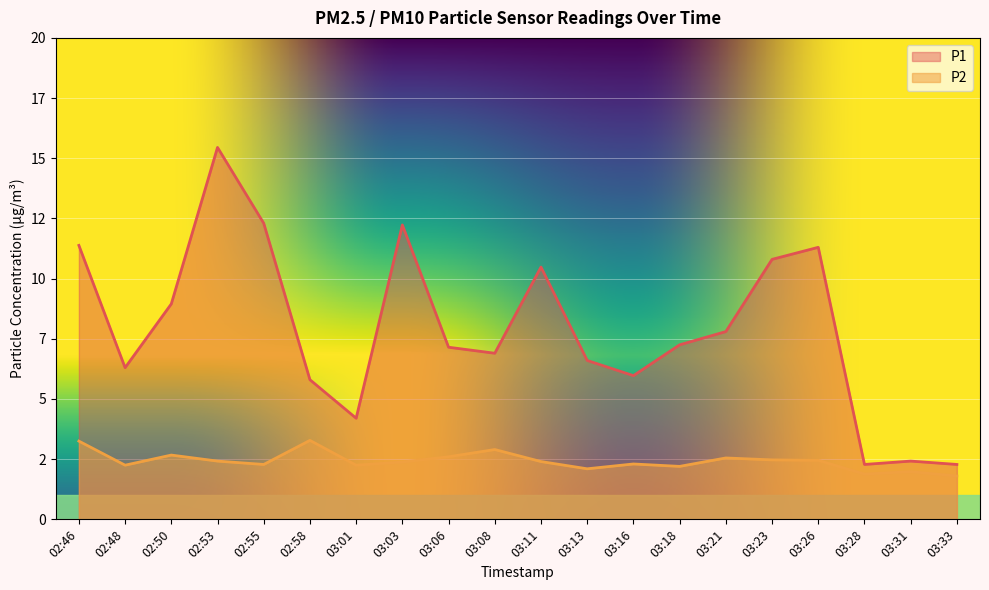

Reading left to right, what are all the values shown in this chart?

P1: 11.4	6.3	8.9	15.4	12.3	5.8	4.2	12.2	7.2	6.9	10.5	6.6	6.0	7.2	7.8	10.8	11.3	2.3	2.4	2.3
P2: 3.2	2.2	2.7	2.4	2.3	3.3	2.2	2.4	2.6	2.9	2.4	2.1	2.3	2.2	2.5	2.5	2.5	1.9	2.0	1.8